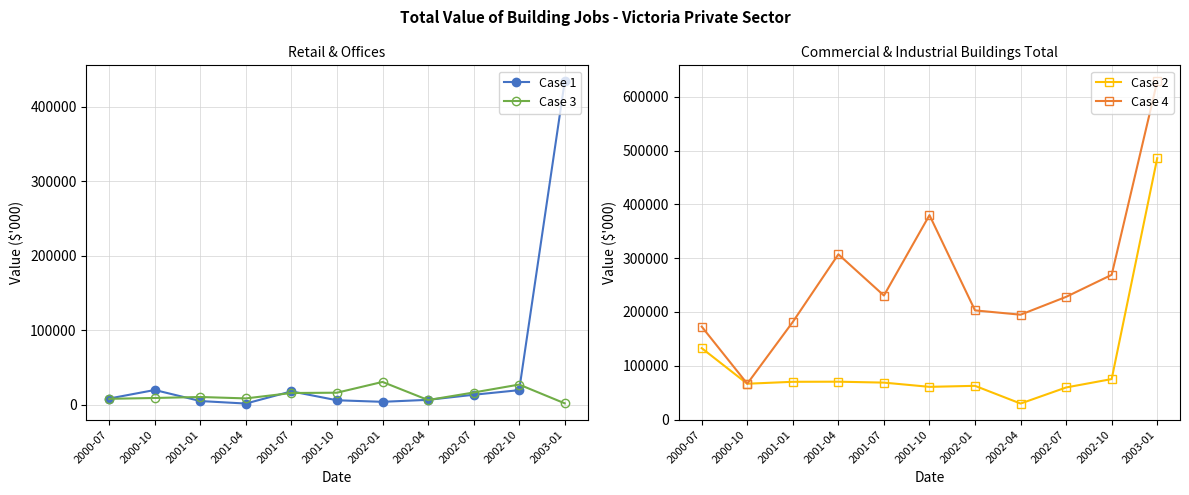

At which category does the chart reach its minimum across all series?

2001-04